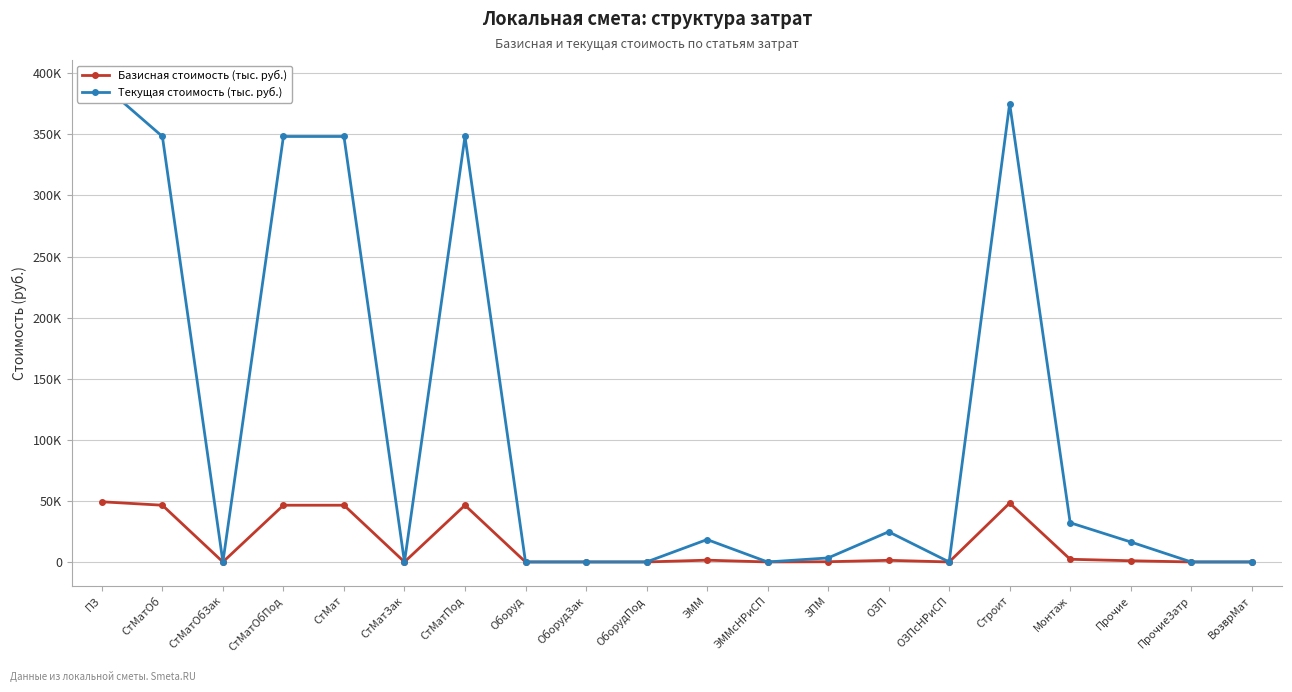

How many interior local valleys does the Базисная стоимость (тыс. руб.) series have?

4